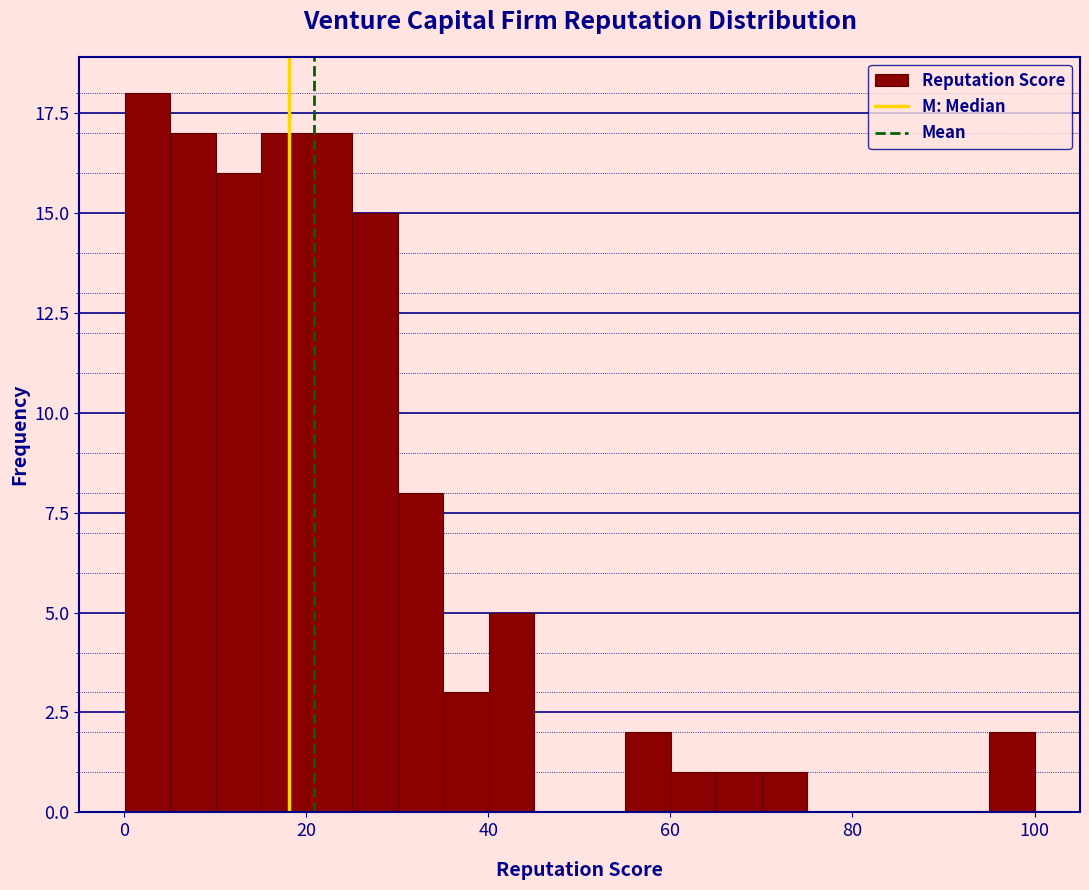

Read against the x-axis, roughly where is the centre of the tallest bar?

2